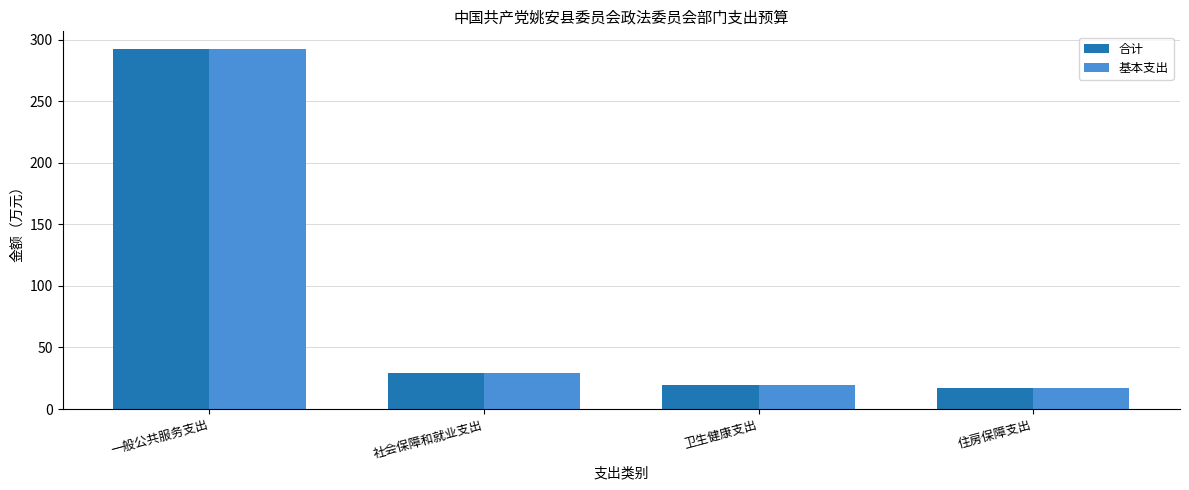

What is the label of the 3rd bar from the left?

卫生健康支出